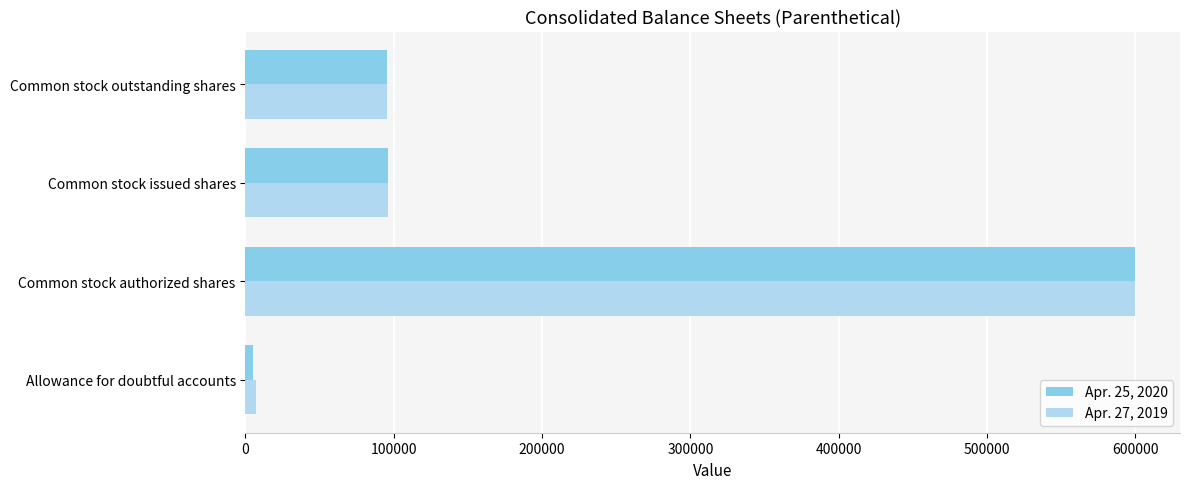

What is the sum of all Apr. 27, 2019 values?

797991